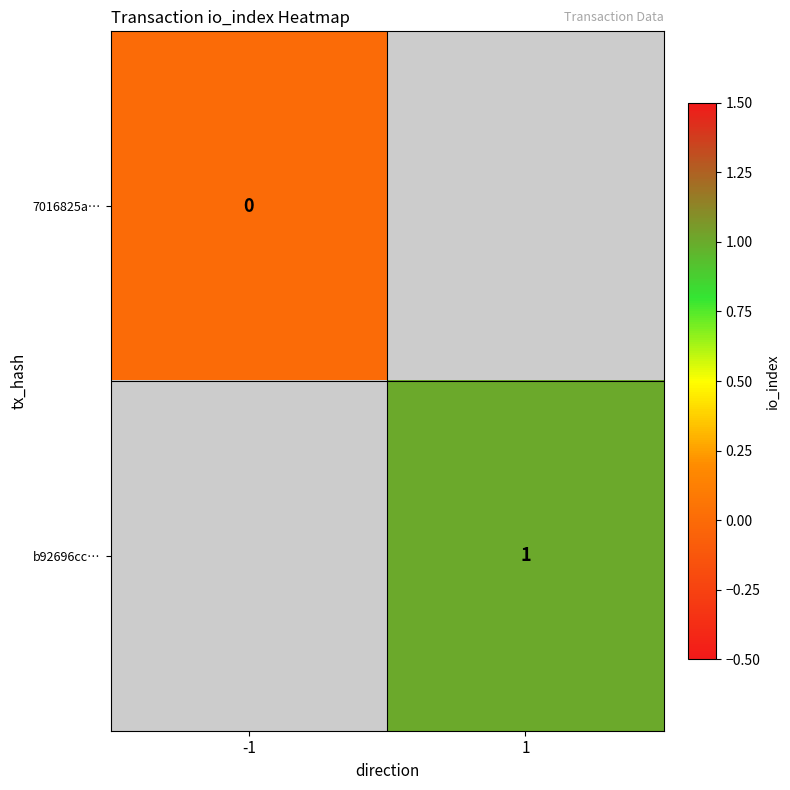

Is it true that b92696cc… equals 1 at 1?

True